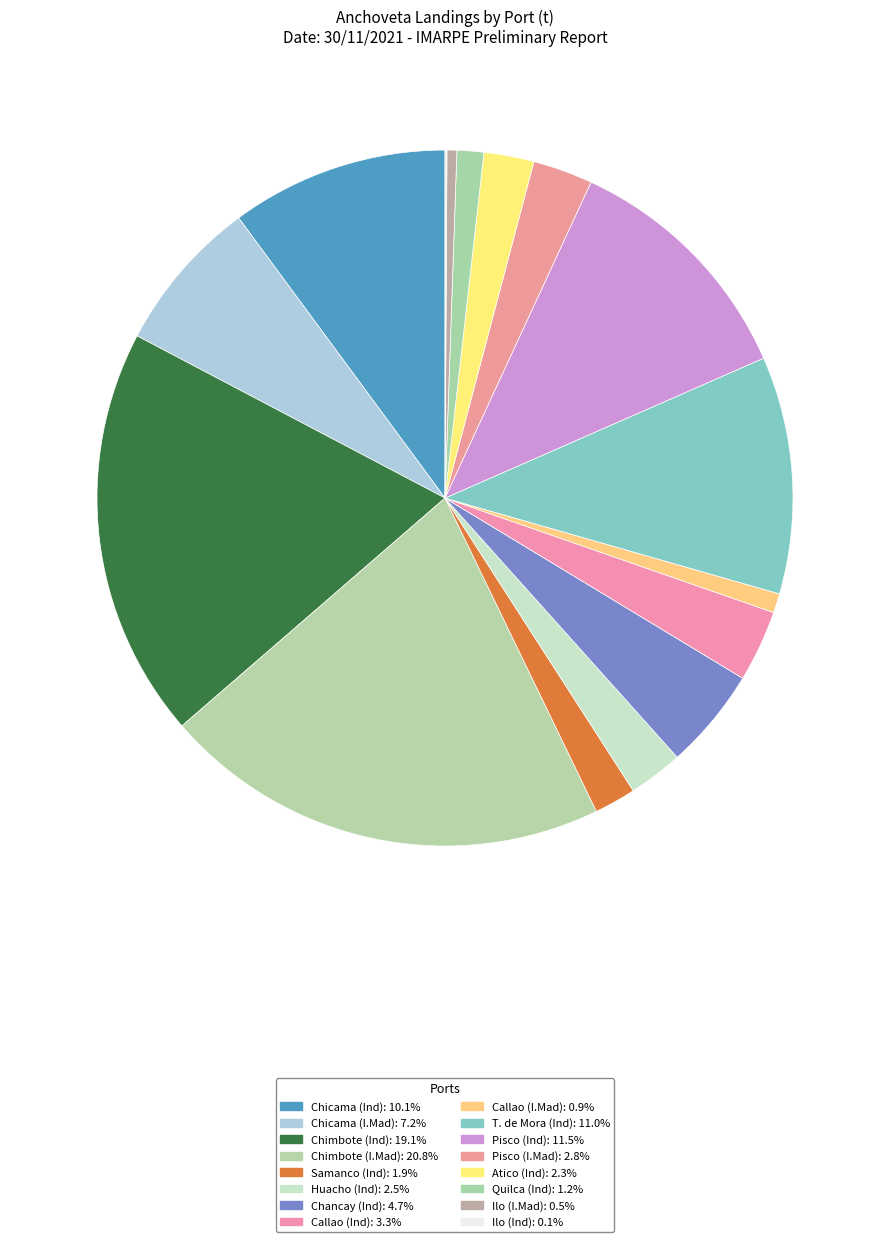

What is the ratio of the value at Chancay (Ind) to the value at Quilca (Ind)?

3.8